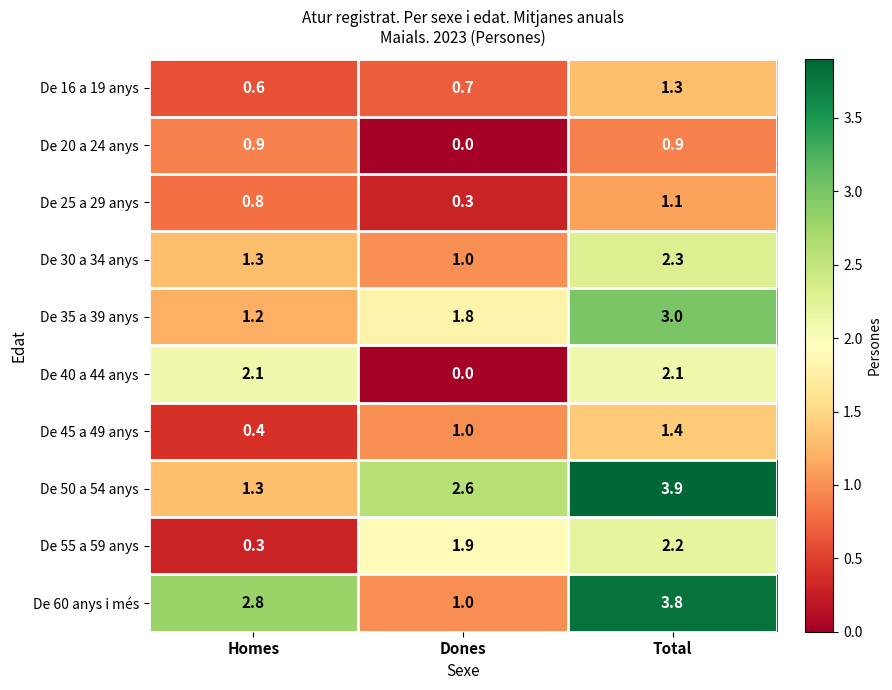

Reading left to right, transcribe all the data shown in this chart.

De 16 a 19 anys: Homes=0.6	Dones=0.7	Total=1.3
De 20 a 24 anys: Homes=0.9	Dones=0.0	Total=0.9
De 25 a 29 anys: Homes=0.8	Dones=0.3	Total=1.1
De 30 a 34 anys: Homes=1.3	Dones=1.0	Total=2.3
De 35 a 39 anys: Homes=1.2	Dones=1.8	Total=3.0
De 40 a 44 anys: Homes=2.1	Dones=0.0	Total=2.1
De 45 a 49 anys: Homes=0.4	Dones=1.0	Total=1.4
De 50 a 54 anys: Homes=1.3	Dones=2.6	Total=3.9
De 55 a 59 anys: Homes=0.3	Dones=1.9	Total=2.2
De 60 anys i més: Homes=2.8	Dones=1.0	Total=3.8